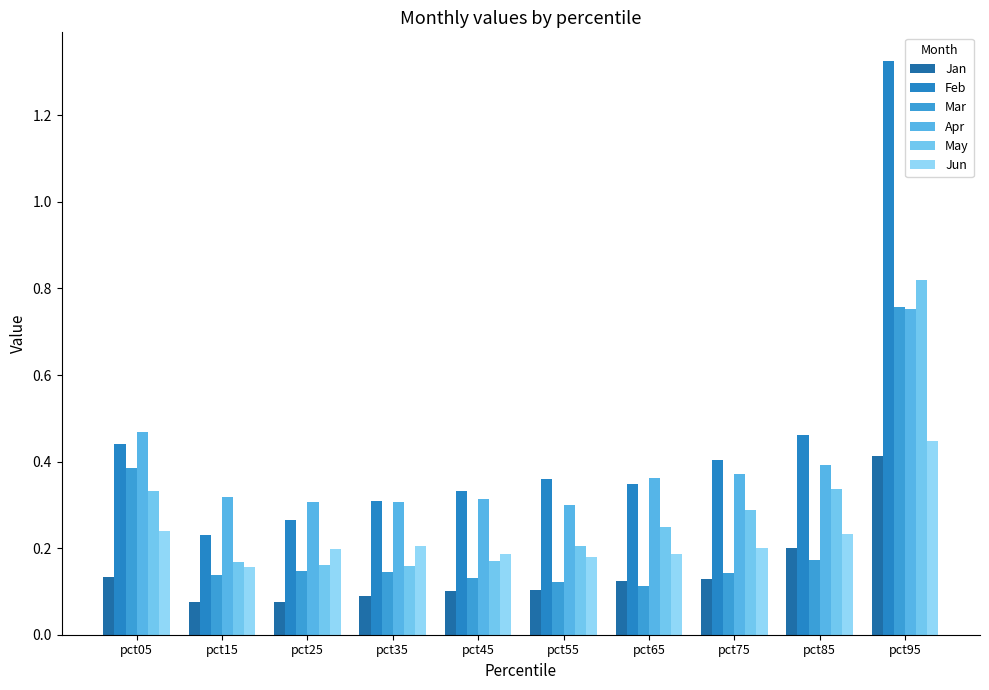

Count the number of categories in the chart.

10